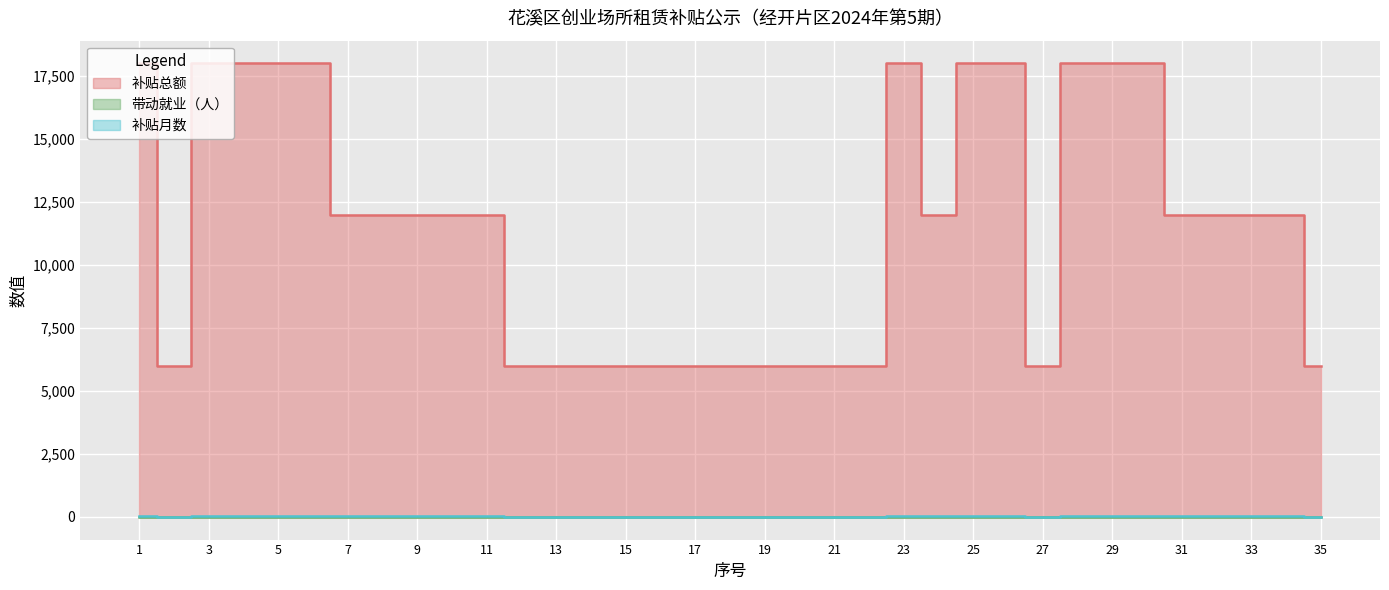

What is the value of the 带动就业（人） point at the 21st from the left?

1